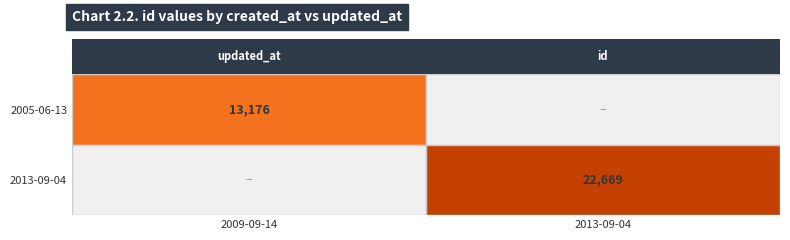

Between 2005-06-13 and 2013-09-04, which is larger?

2013-09-04